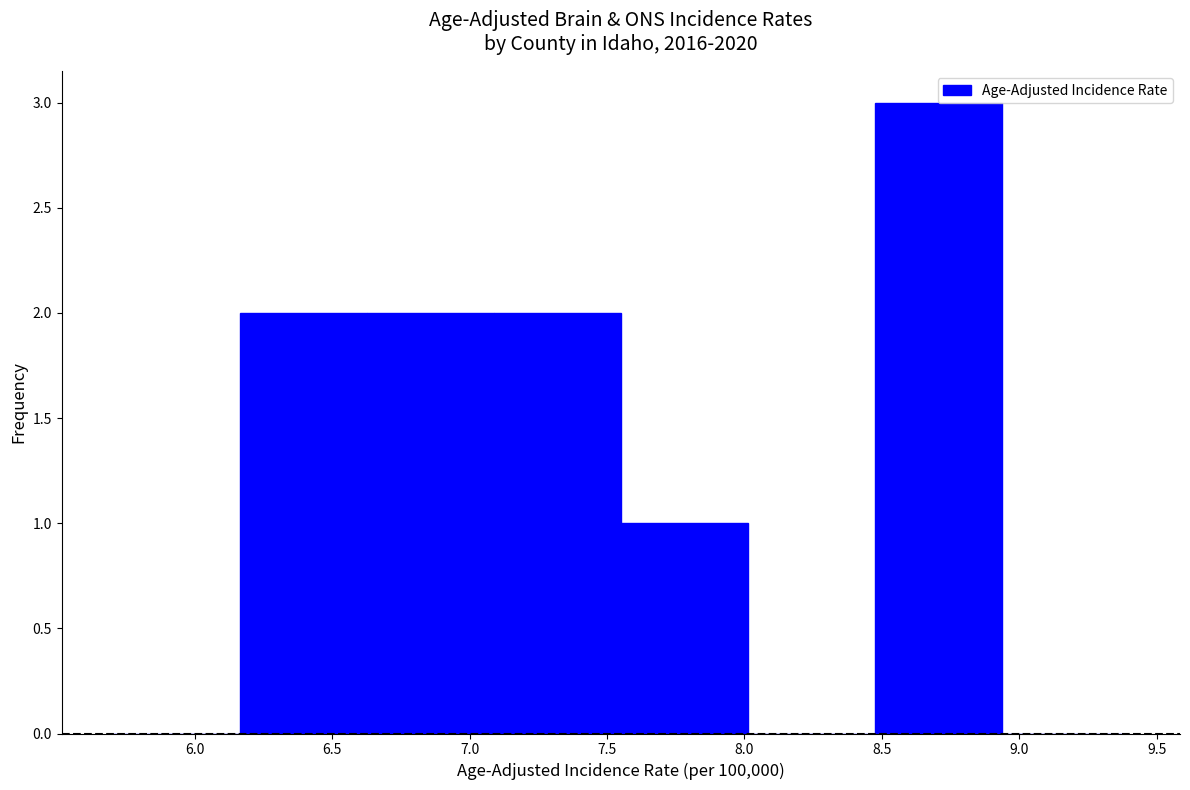

Which range on the x-axis has the tallest bar?

8.50 to 8.95